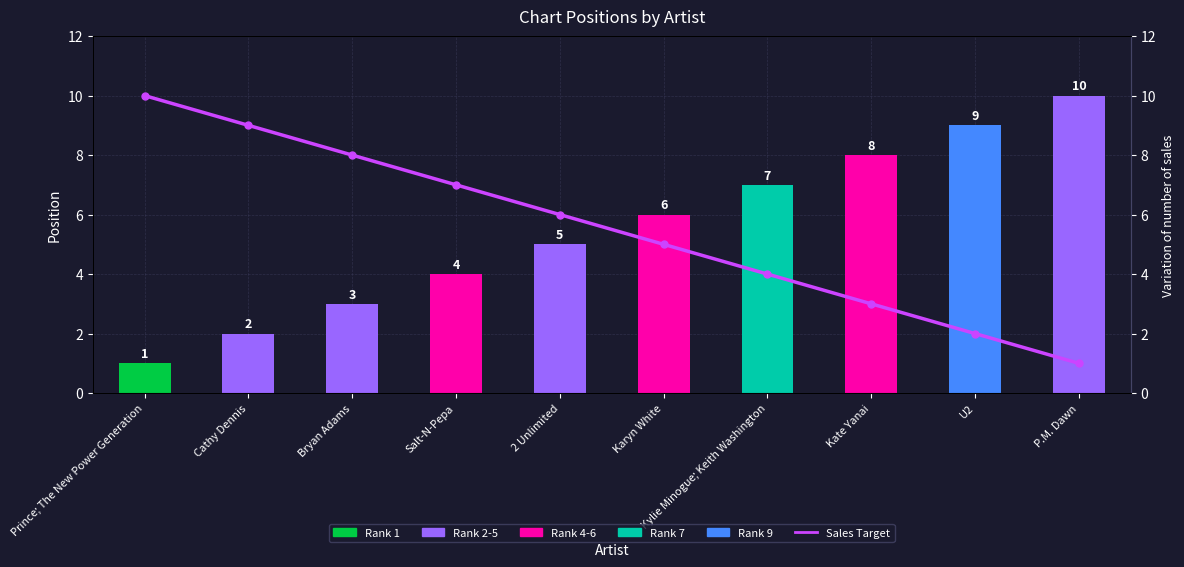

Is the value of Sales Target at Salt-N-Pepa greater than the value of Position at Prince; The New Power Generation?

Yes